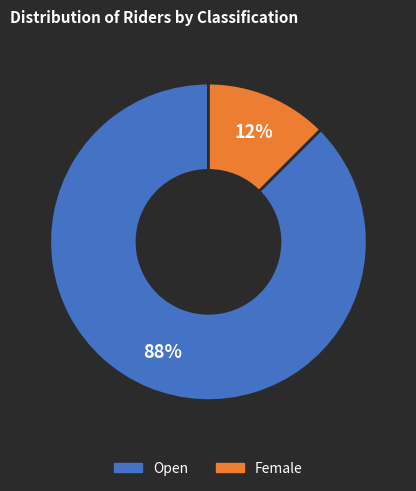

What is the smallest slice in the pie chart?

Female